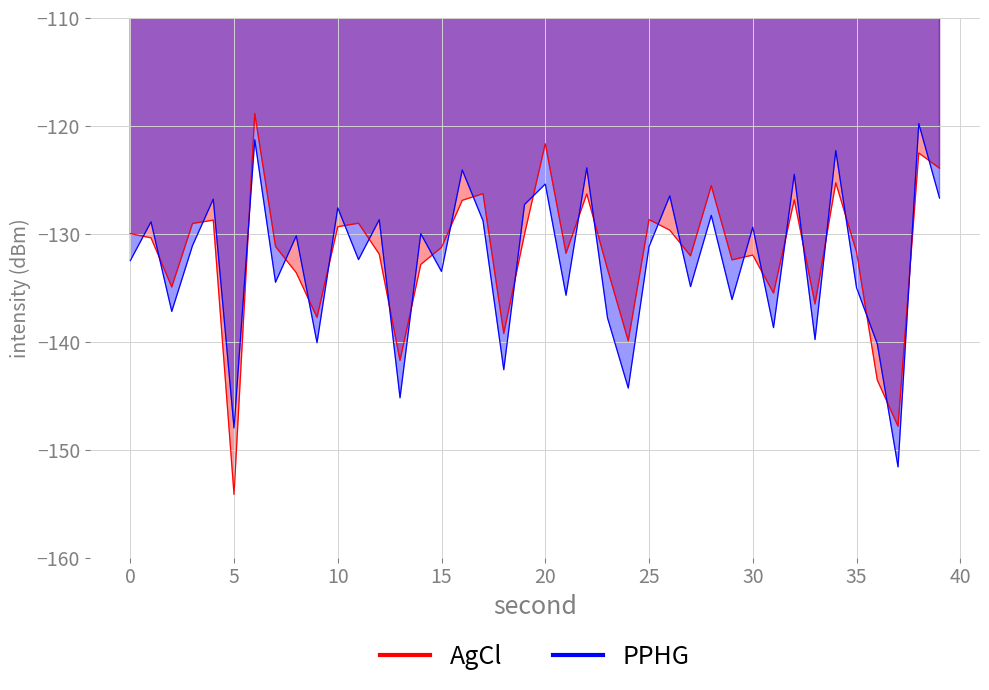

Which category has the lowest value in the PPHG series?

37